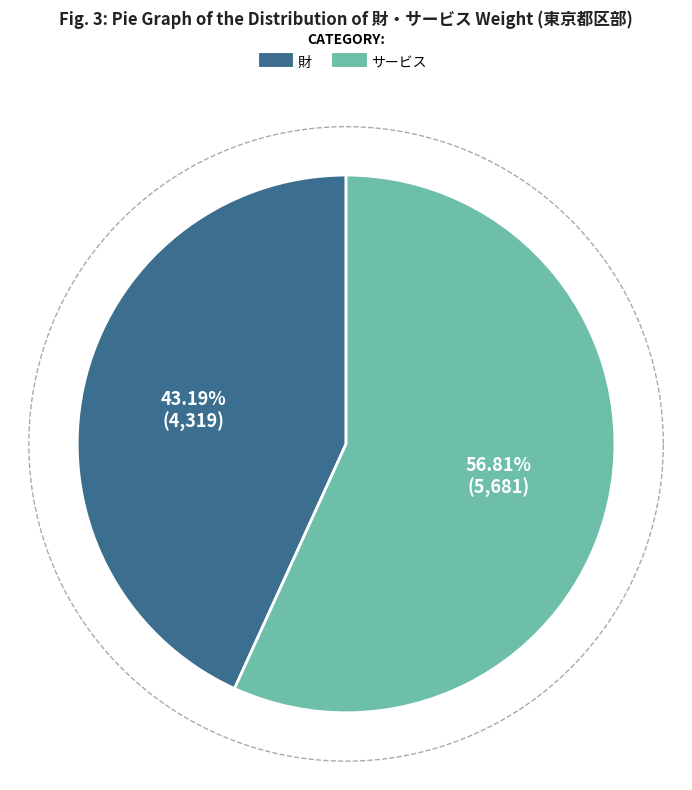

Does サービス account for over 50% of the chart?

Yes